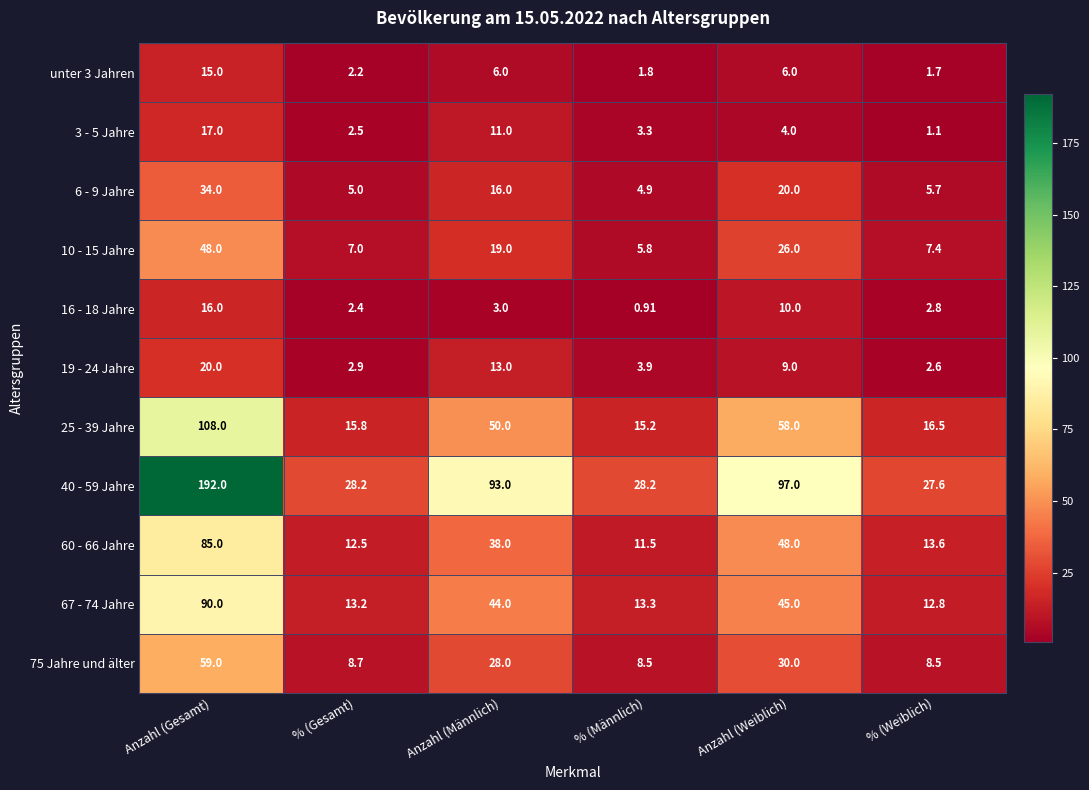

Where does the 40 - 59 Jahre series first go above 93?

Anzahl (Gesamt)